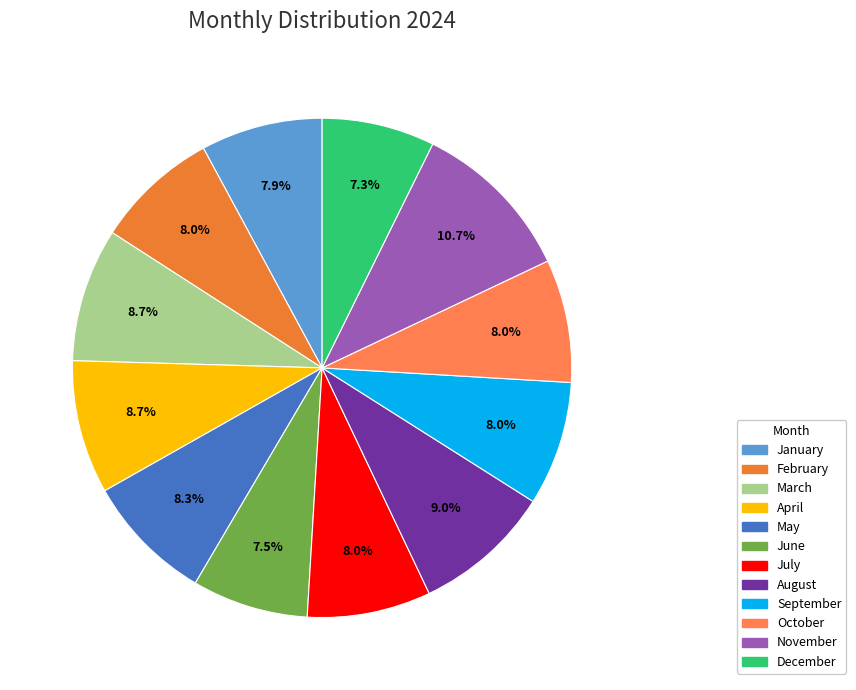

To the nearest percent, what percentage of the pie is May?

8%